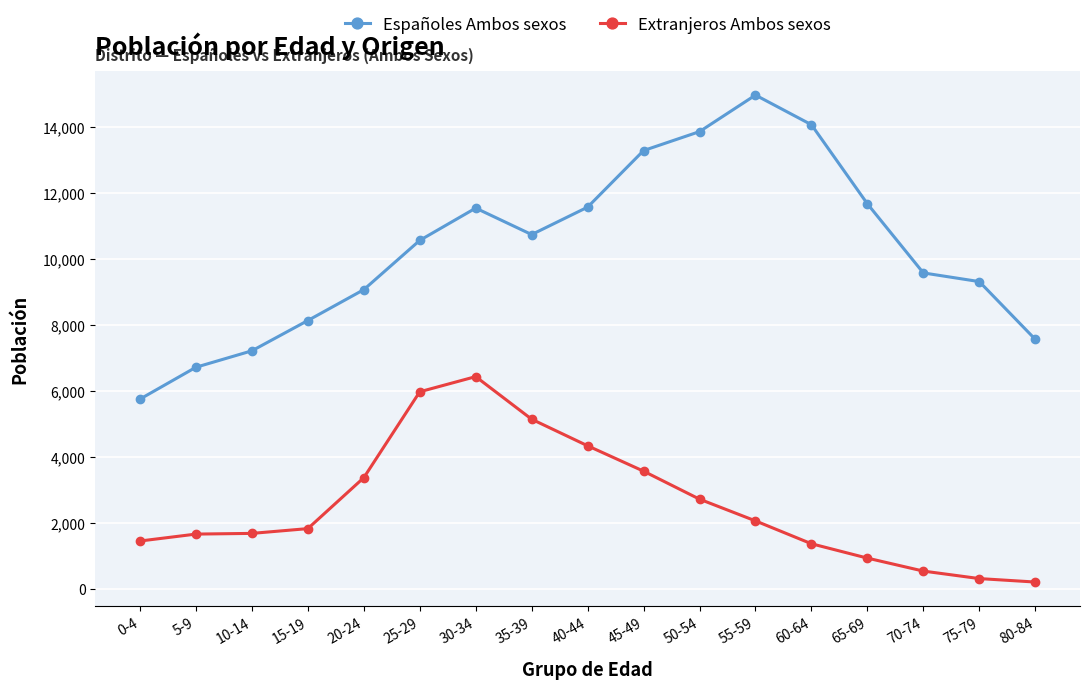

At 55-59, list the series in order from largest to smallest.

Españoles Ambos sexos, Extranjeros Ambos sexos